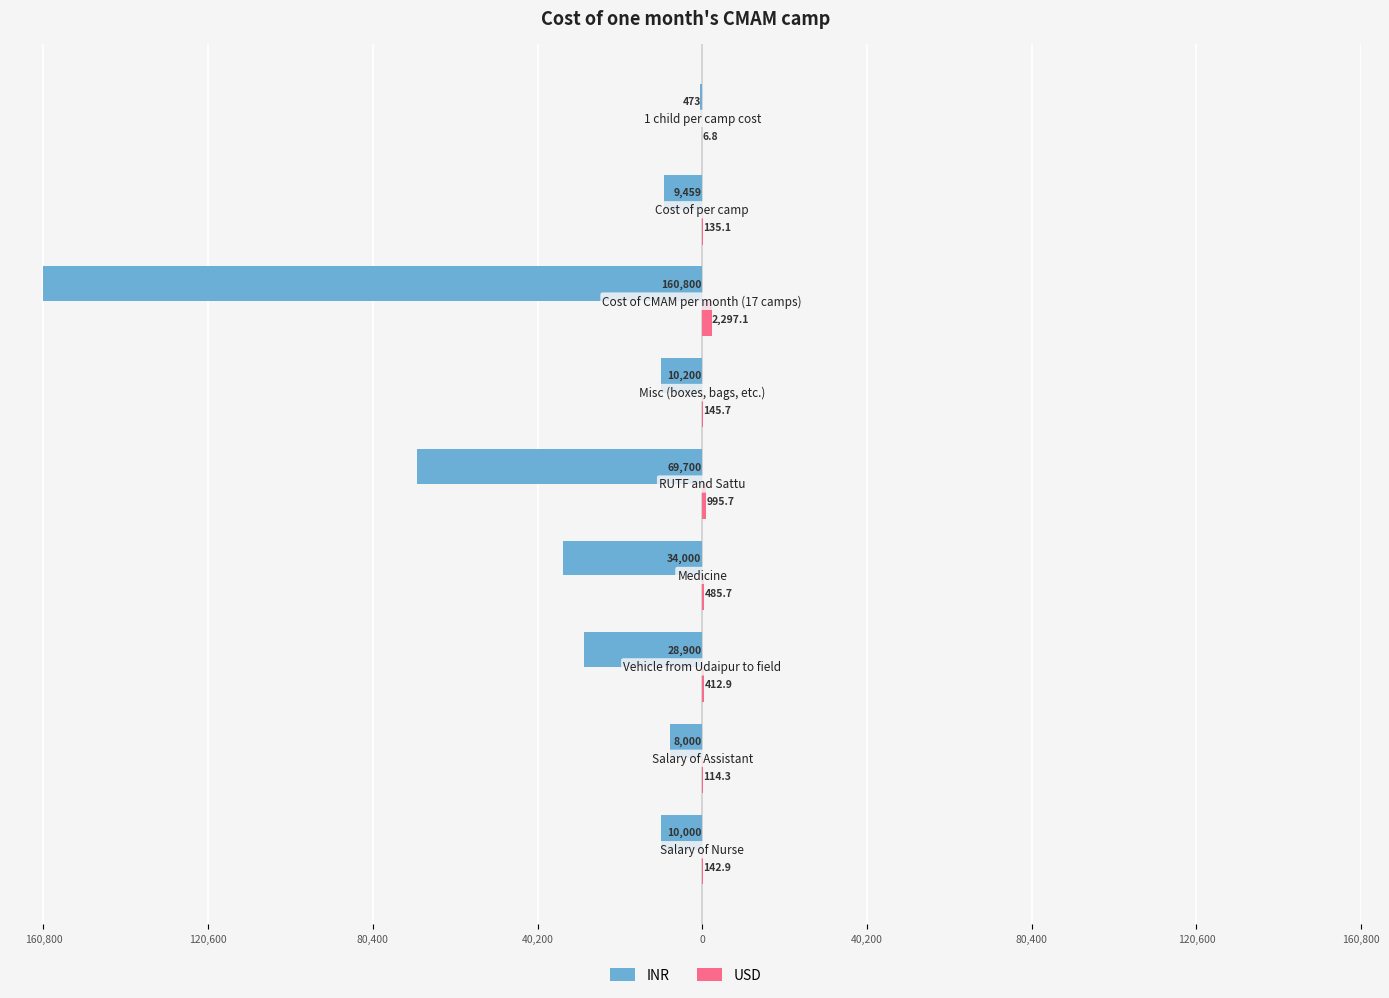

What are all the series names shown in the legend?

INR, USD